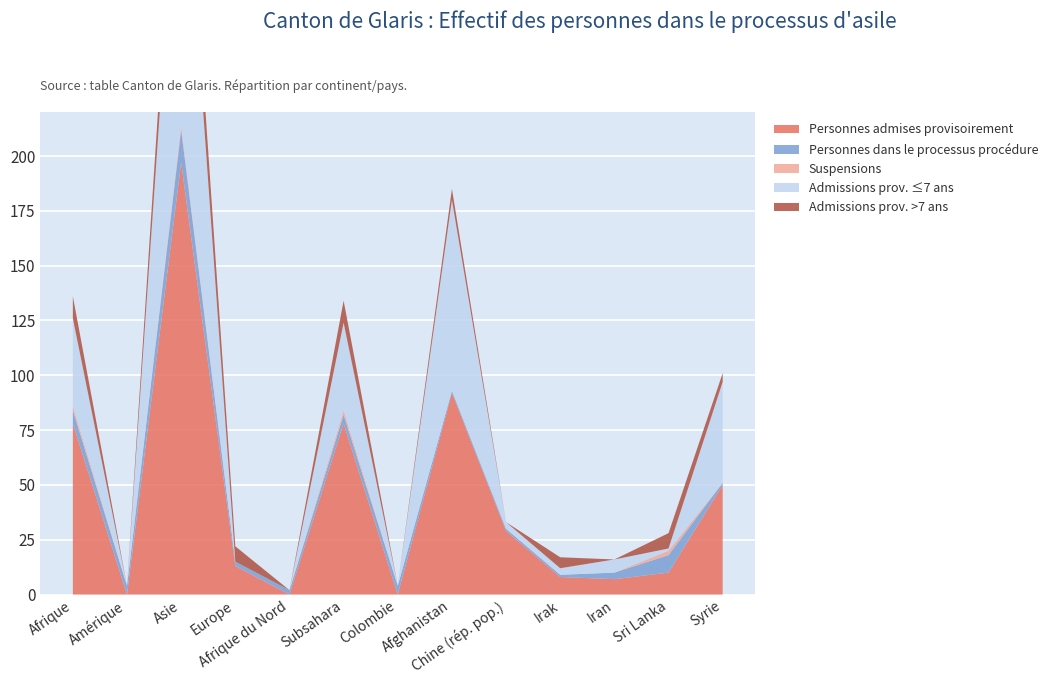

Reading left to right, transcribe all the data shown in this chart.

Personnes admises provisoirement: 78	0	197	13	0	78	0	92	29	8	7	10	50
Personnes dans le processus procédure: 6	4	15	2	2	4	4	1	1	1	3	8	1
Suspensions: 2	0	2	0	0	2	0	0	0	0	0	2	0
Admissions prov. ≤7 ans: 40	0	147	0	0	40	0	87	3	3	6	1	46
Admissions prov. >7 ans: 10	0	21	7	0	10	0	5	0	5	0	7	4